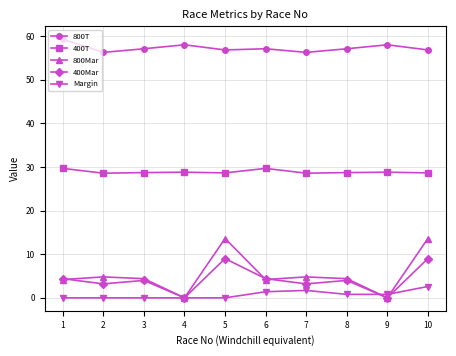

True or false: 800T and 400T cross at least once.

False